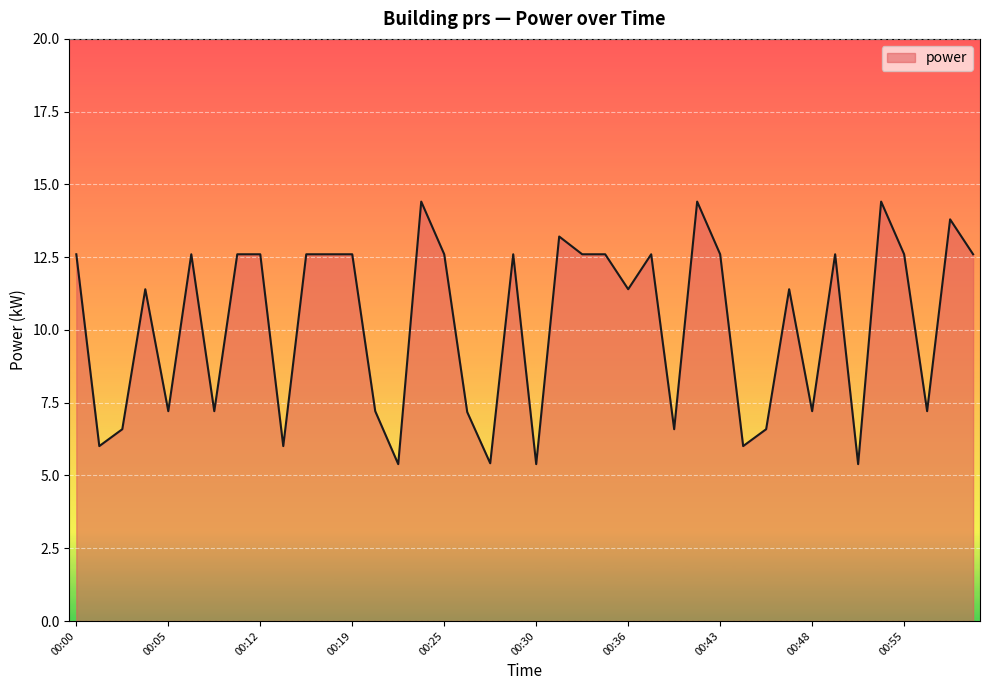

What is the minimum value shown in the chart?

5.4